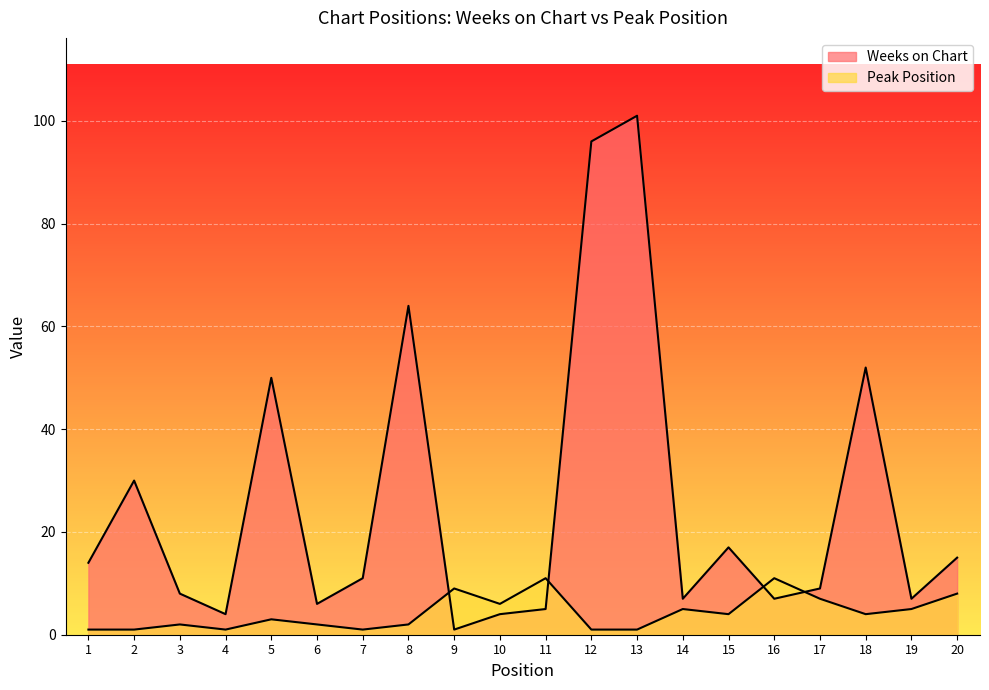

Is the value of Weeks on Chart at 11 greater than the value of Peak Position at 1?

Yes